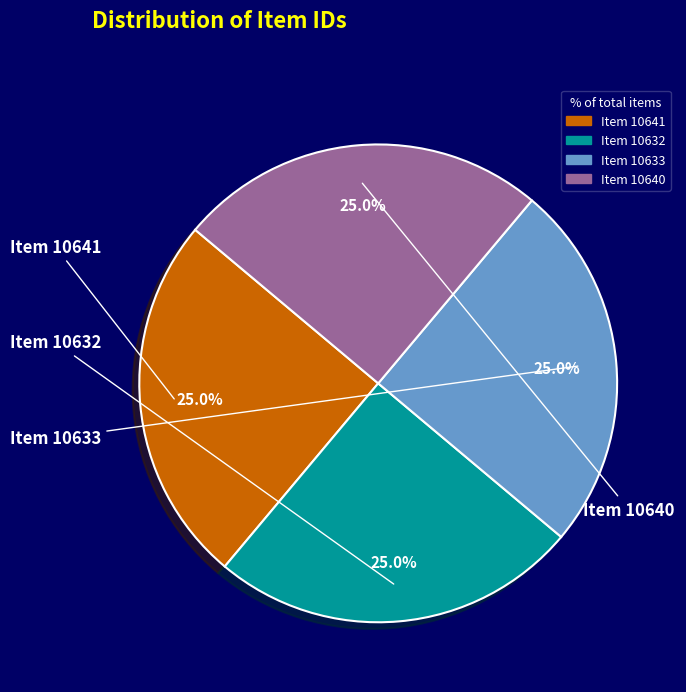

To the nearest percent, what is the average slice percentage?

25%